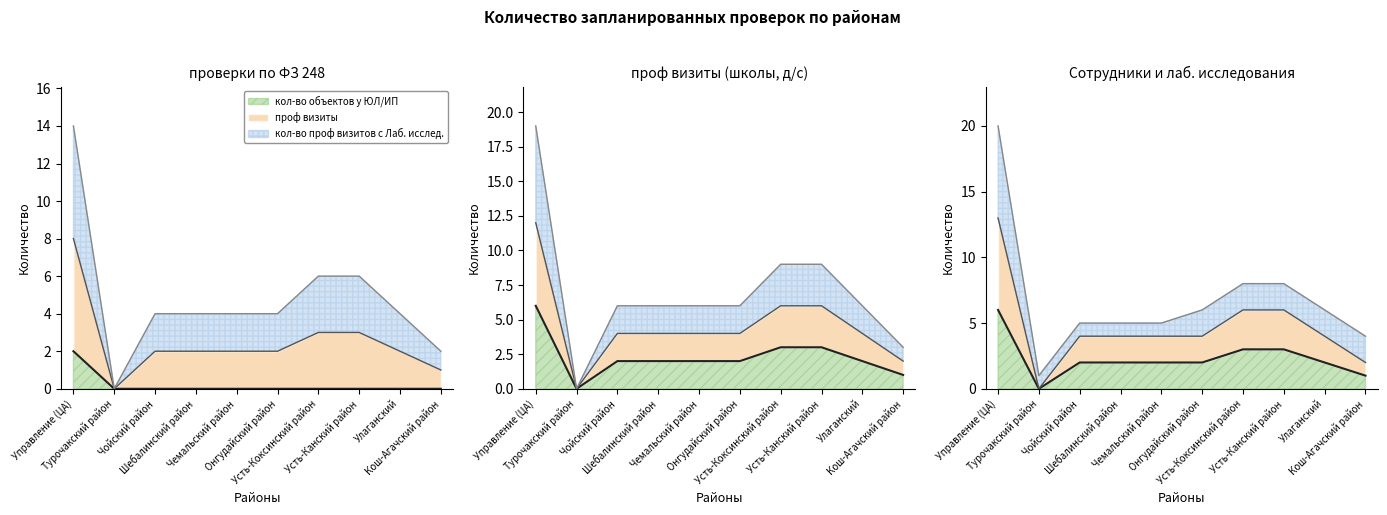

What is the value of the кол-во проф визитов с Лаб. исслед. (лиия) point at the 10th from the left?

2